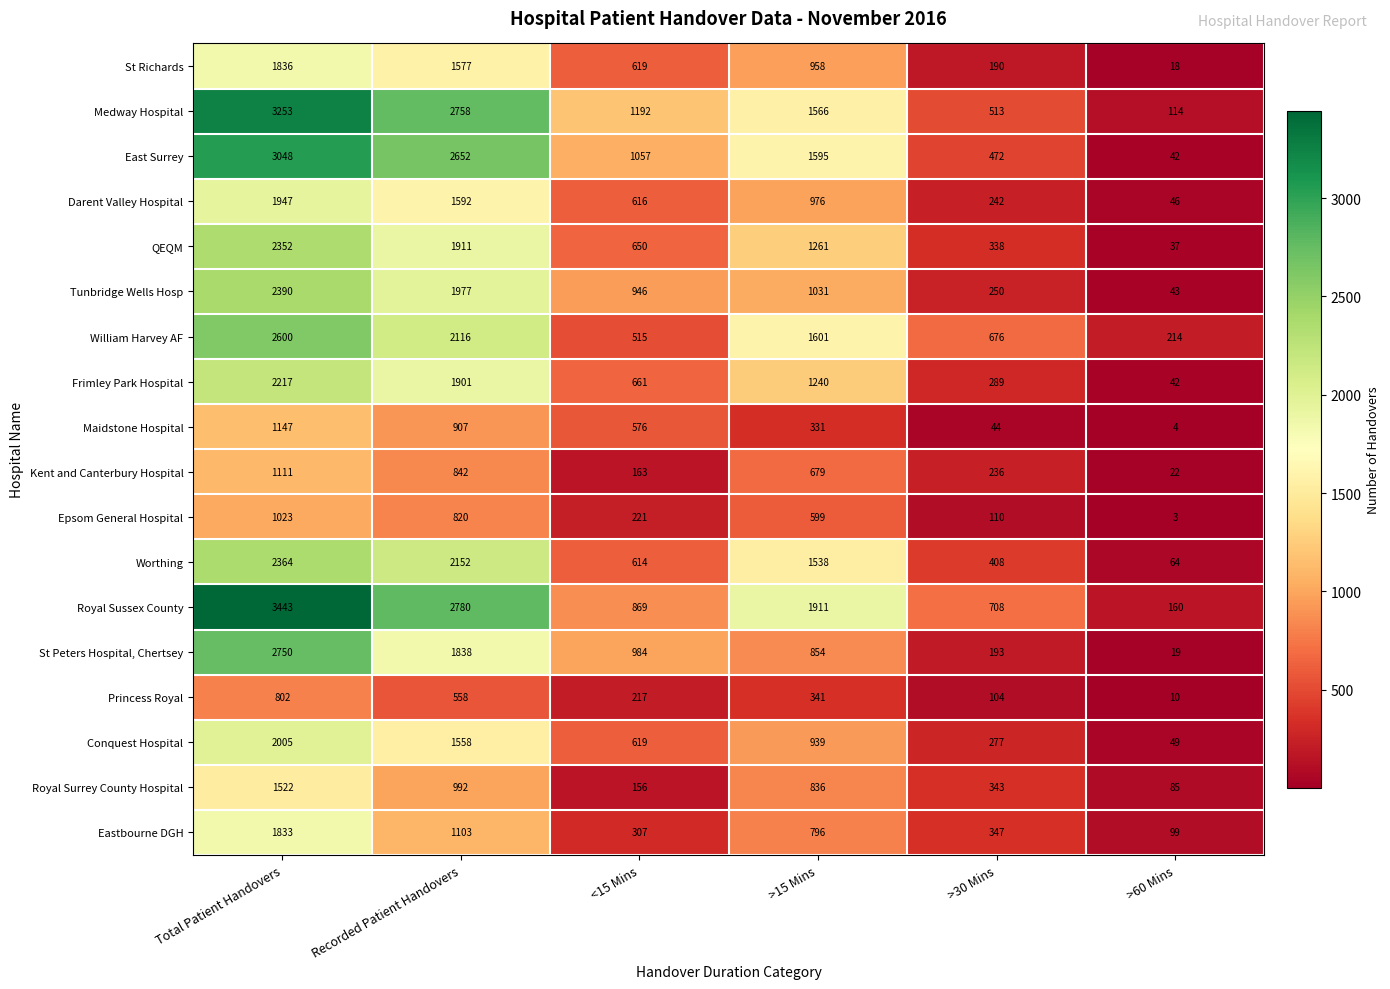

Rank the series by their maximum value, from lowest to highest.

Princess Royal, Epsom General Hospital, Kent and Canterbury Hospital, Maidstone Hospital, Royal Surrey County Hospital, Eastbourne DGH, St Richards, Darent Valley Hospital, Conquest Hospital, Frimley Park Hospital, QEQM, Worthing, Tunbridge Wells Hosp, William Harvey AF, St Peters Hospital, Chertsey, East Surrey, Medway Hospital, Royal Sussex County